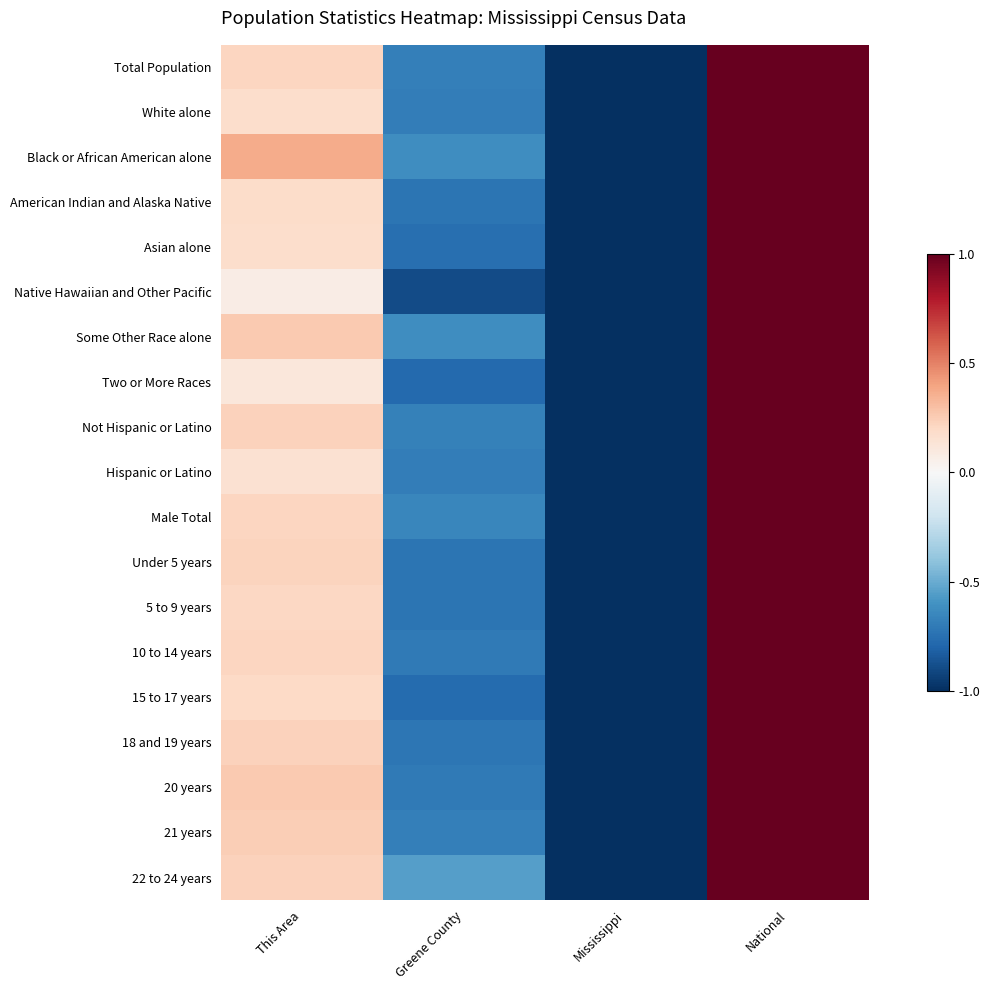

How many categories are shown in the chart?

4